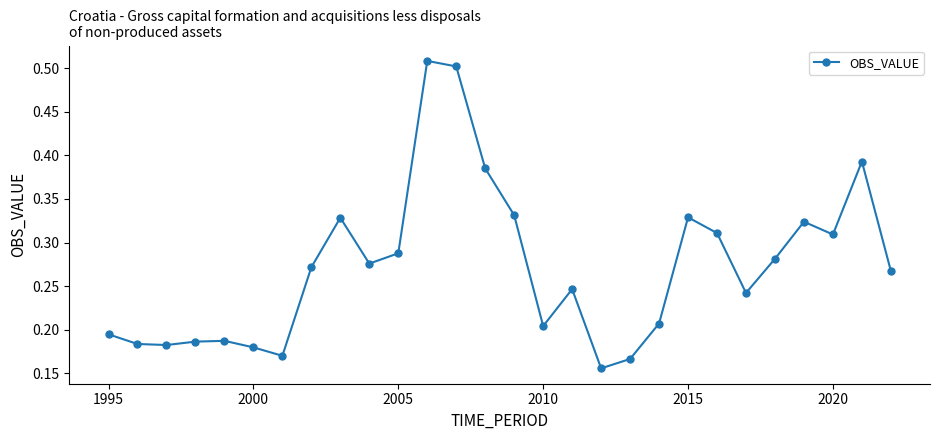

What is the sum of all values?

7.6